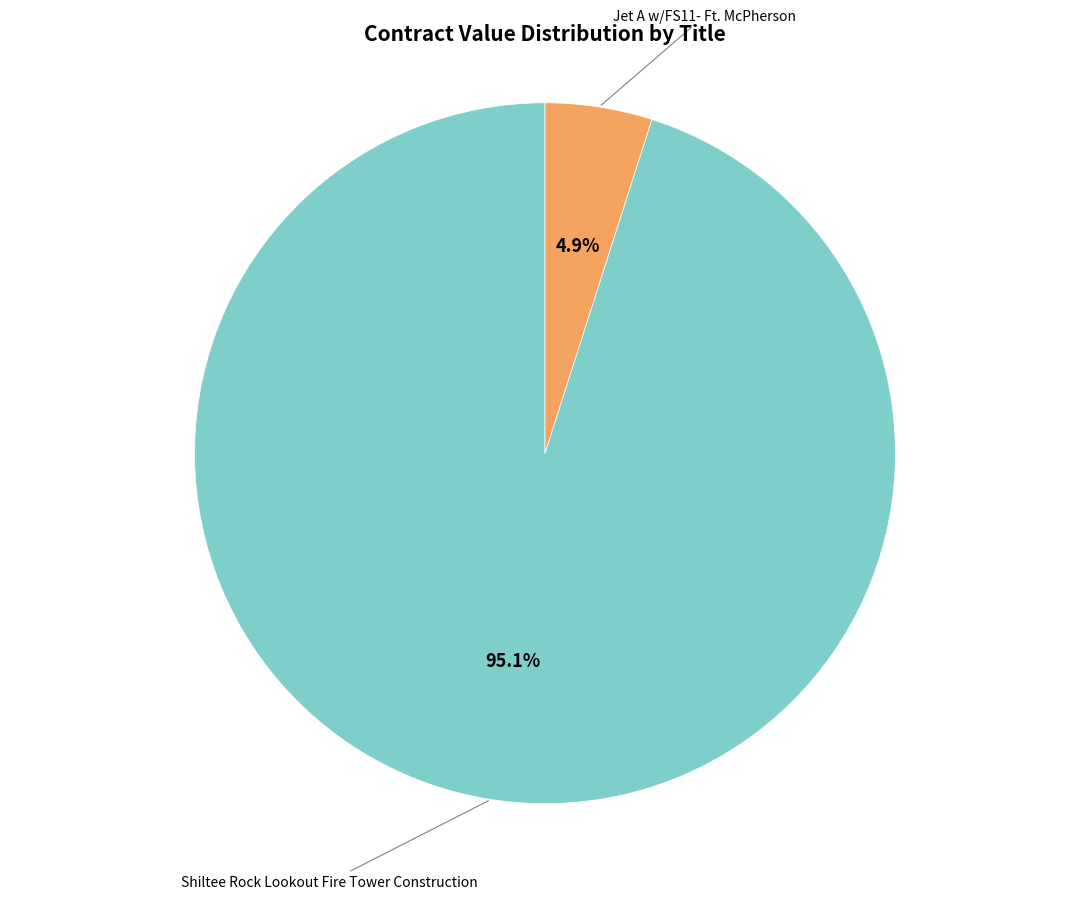

Is there any slice that represents more than half of the pie?

Yes